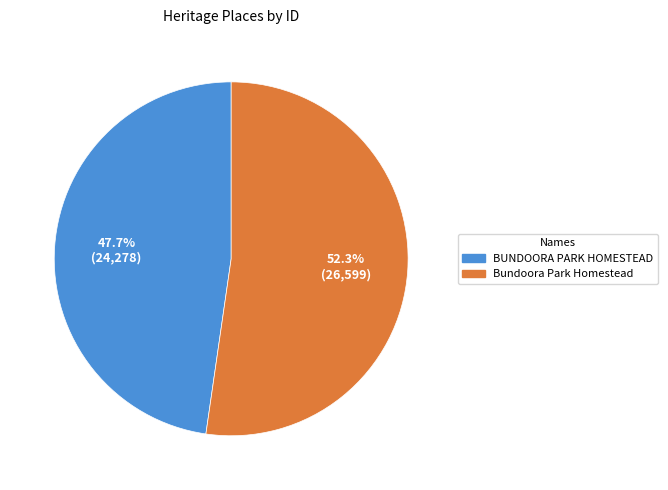

What is the ratio of the value at BUNDOORA PARK HOMESTEAD to the value at Bundoora Park Homestead?

0.9